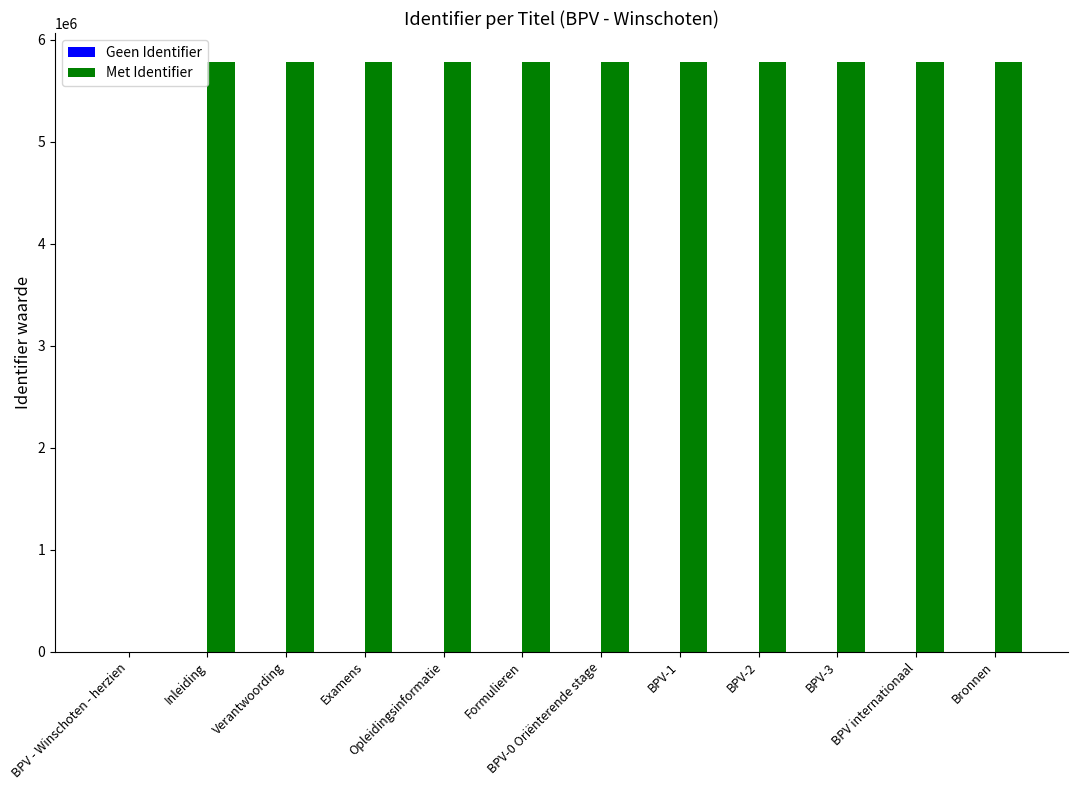

Does the chart contain stacked bars?

No